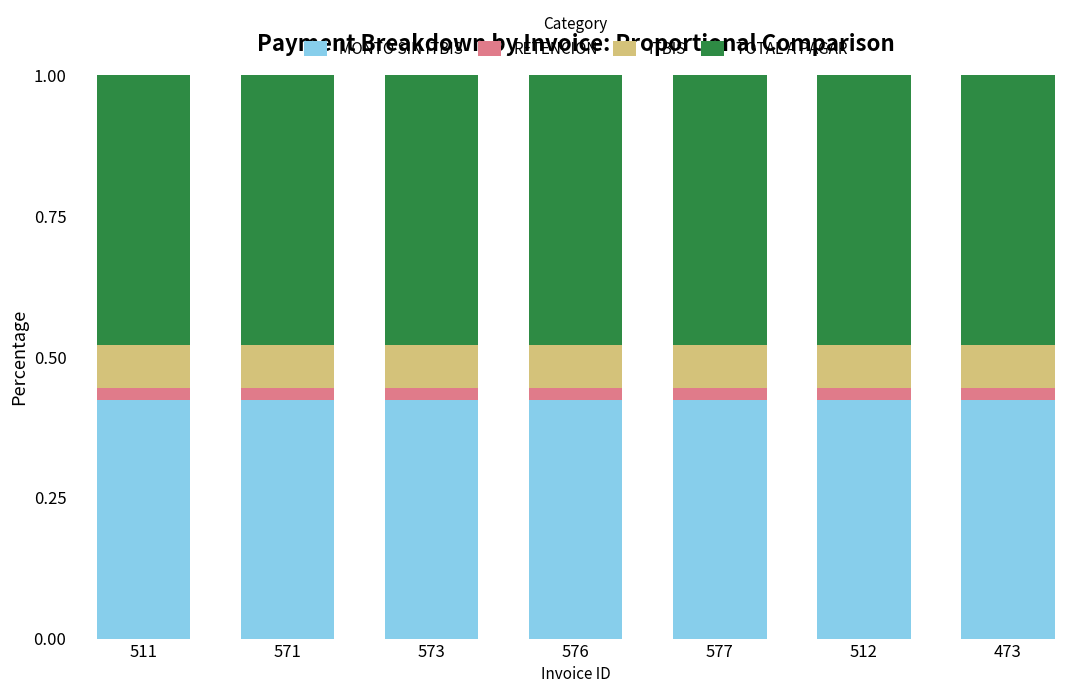

What is the total value across all series at 511?

1.0